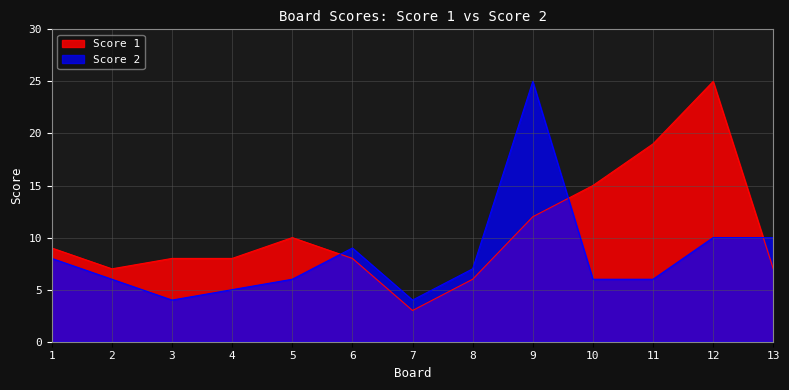

Rank the series by their maximum value, from highest to lowest.

Score 1, Score 2